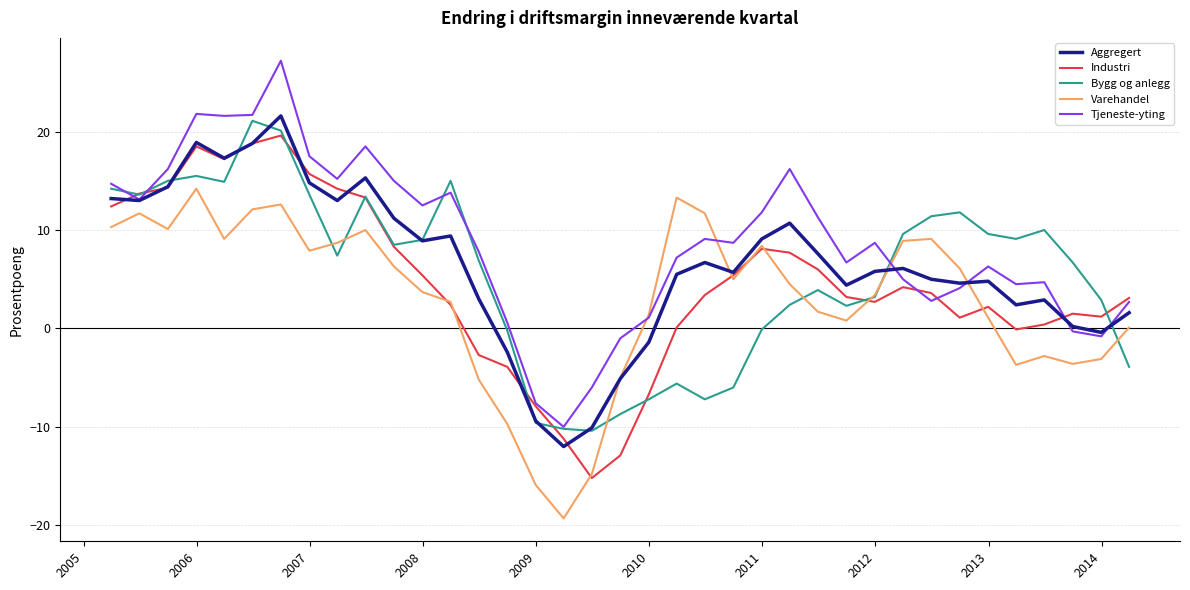

How many lines are shown in the chart?

5